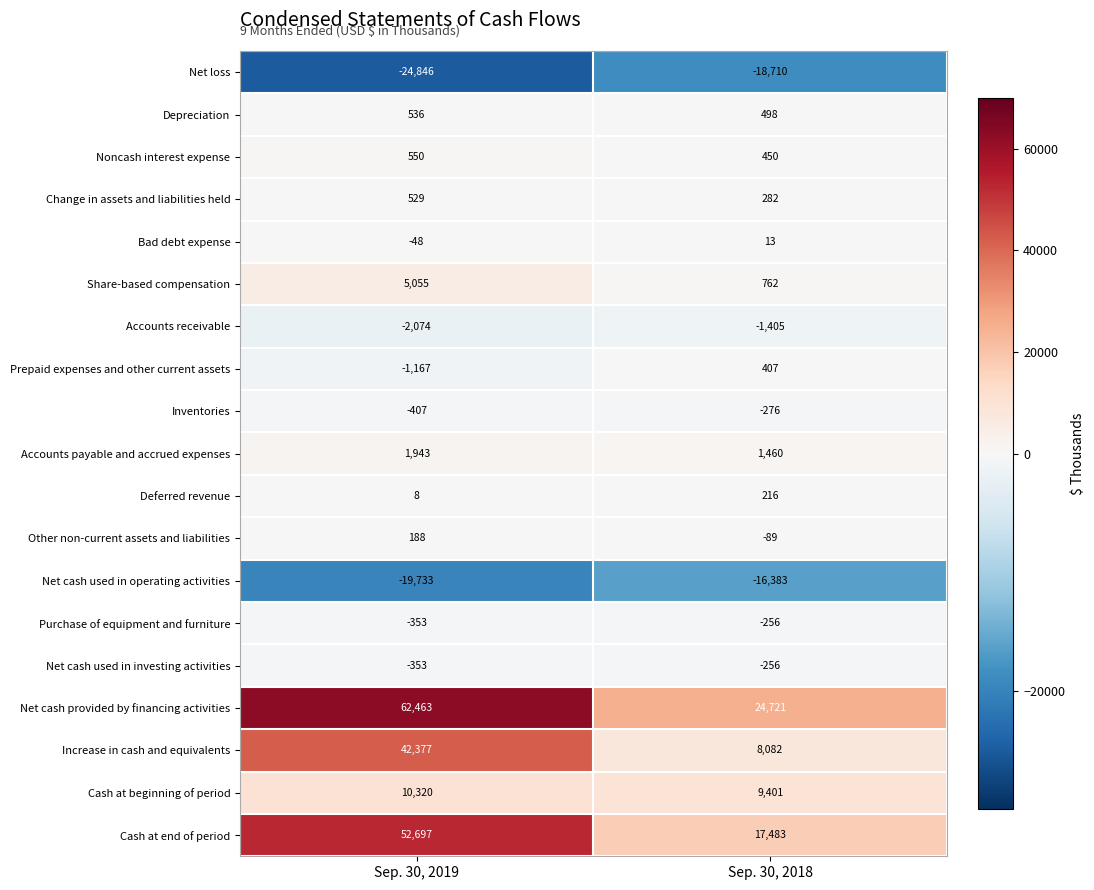

True or false: Purchase of equipment and furniture has a value of -349 at Sep. 30, 2018.

False